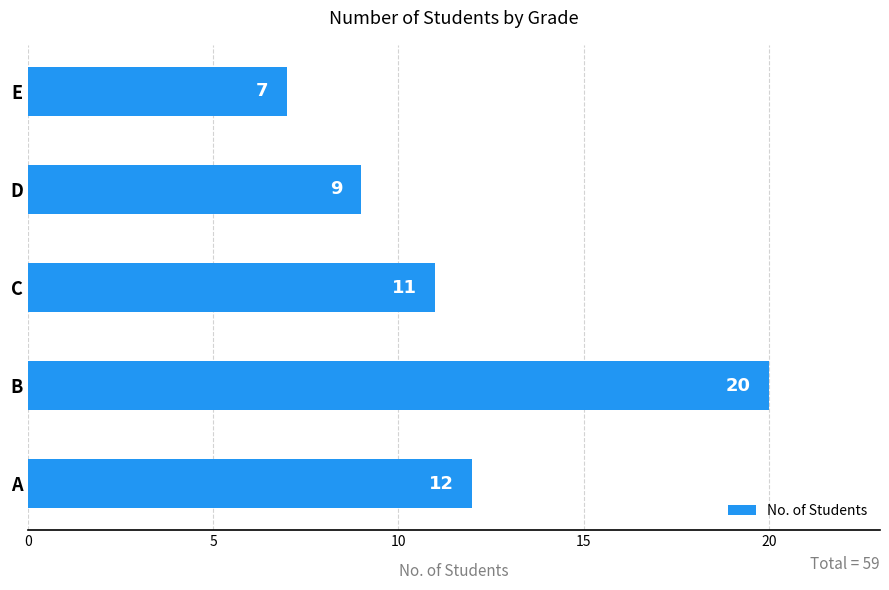

What is the greatest value displayed?

20